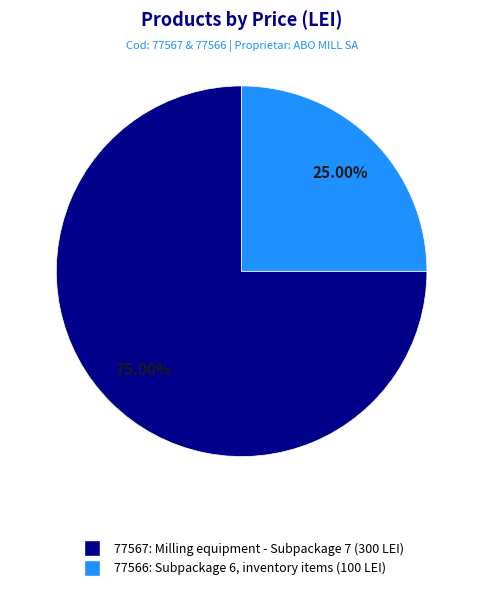

To the nearest percent, what is the difference between the largest and smallest slice percentages?

50%